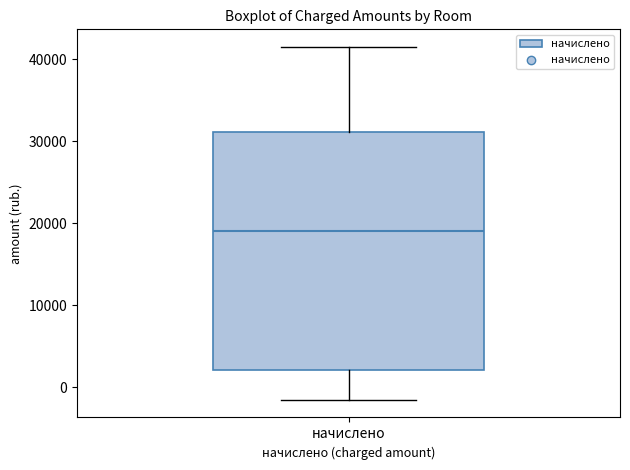

Where does the lower whisker of the box for начислено end on the y-axis? The values are not printed on the chart, so give them approximately, as read against the axis.

-2000